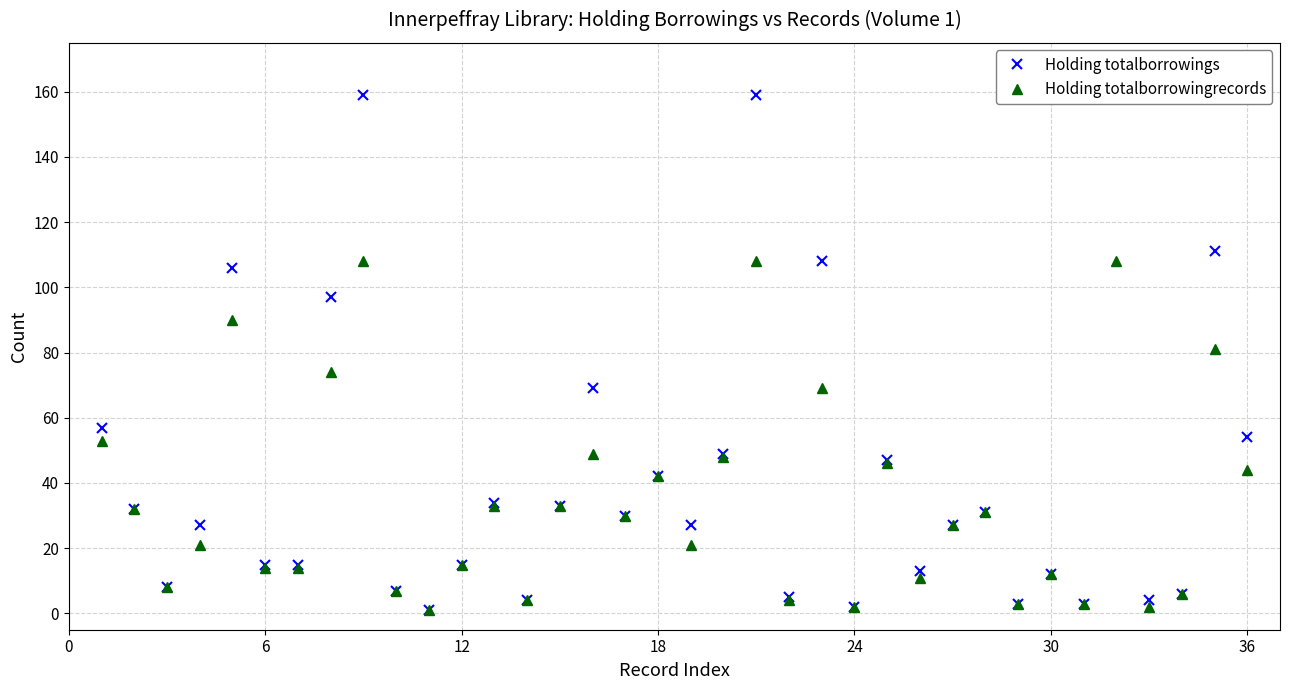

What is the total value across all series at 24?

29